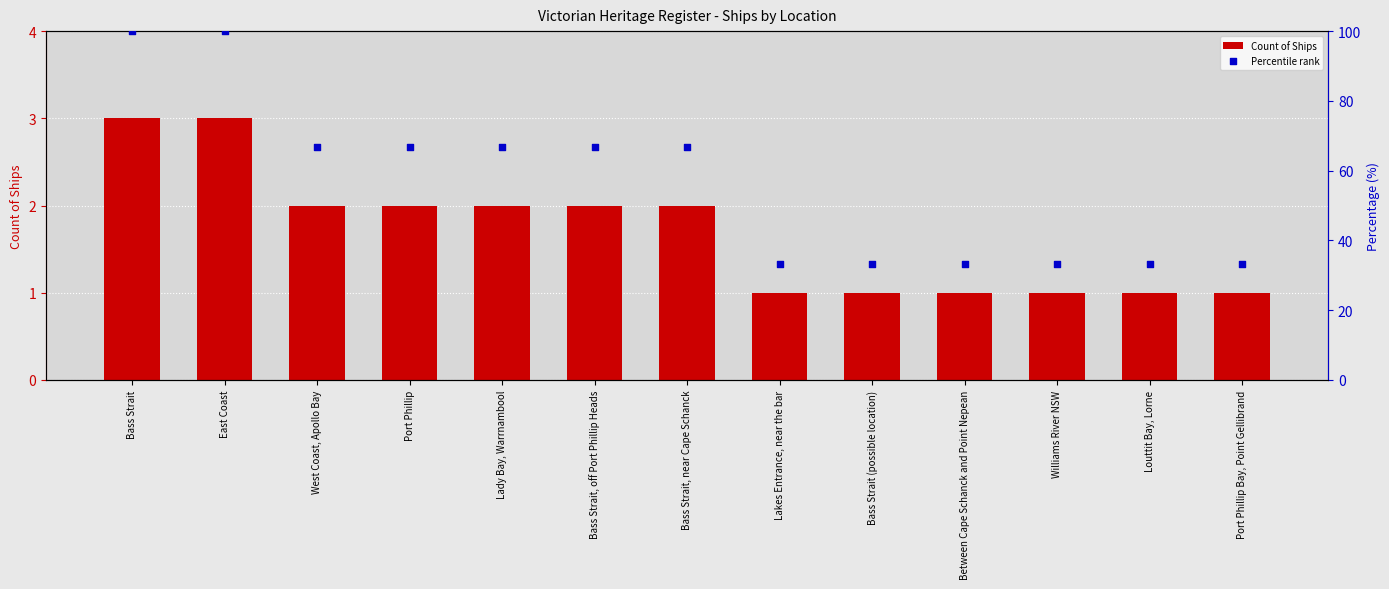

What are all the series names shown in the legend?

Count of Ships, Percentile rank